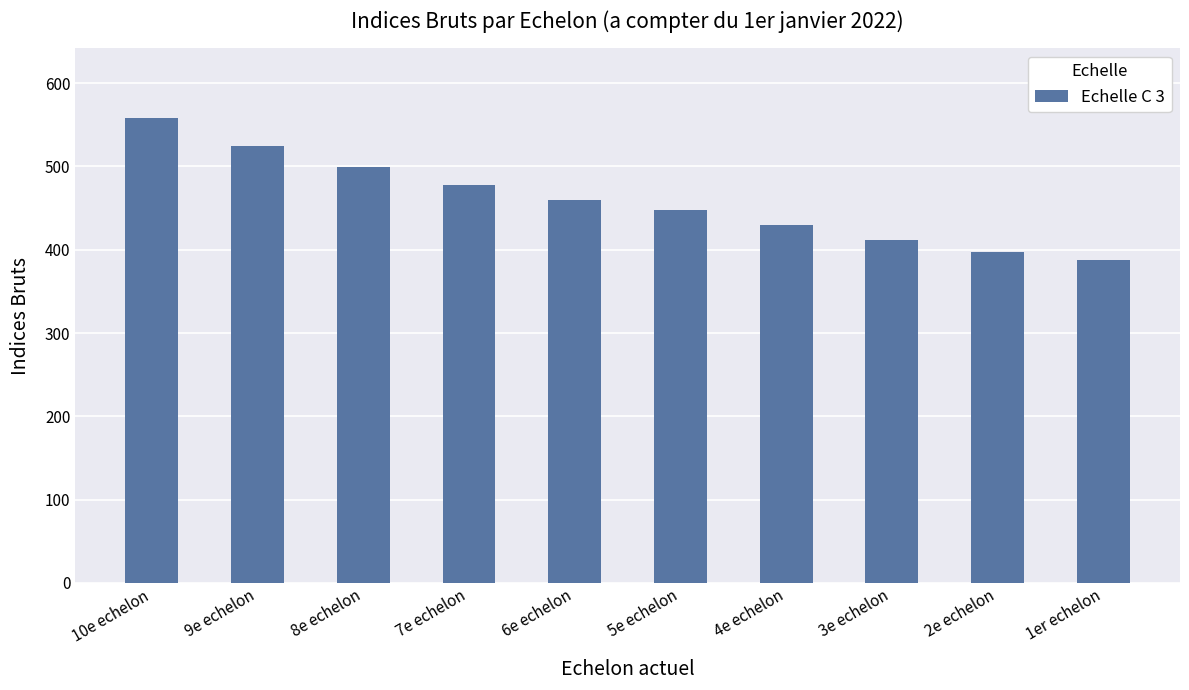

Rank the categories by value from lowest to highest.

1er echelon, 2e echelon, 3e echelon, 4e echelon, 5e echelon, 6e echelon, 7e echelon, 8e echelon, 9e echelon, 10e echelon